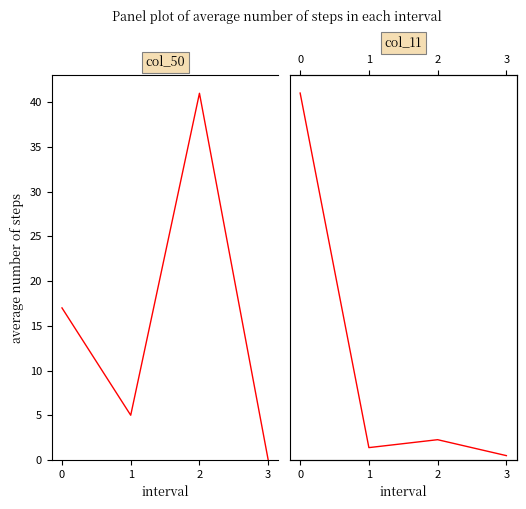

Count the col_50 values in the range 5 to 41.

3